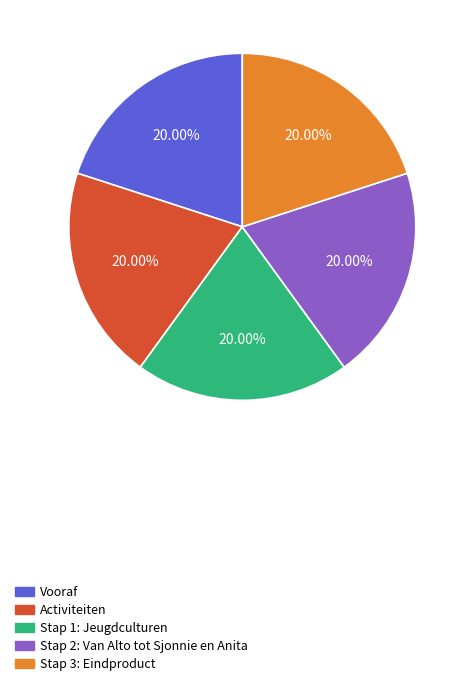

To the nearest percent, what is the average slice percentage?

20%